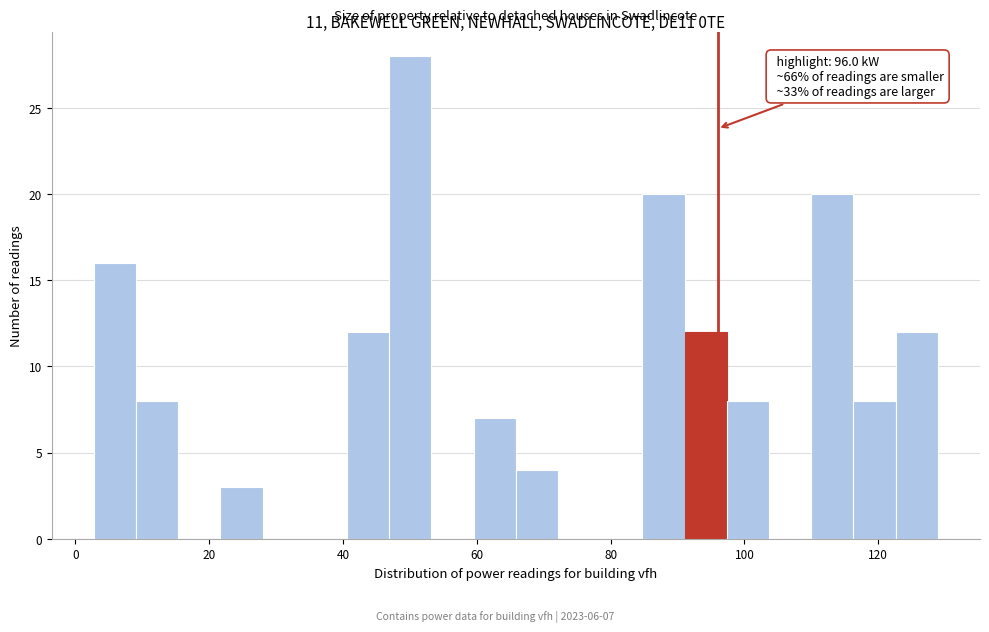

Read against the x-axis, roughly where is the centre of the tallest bar?

50